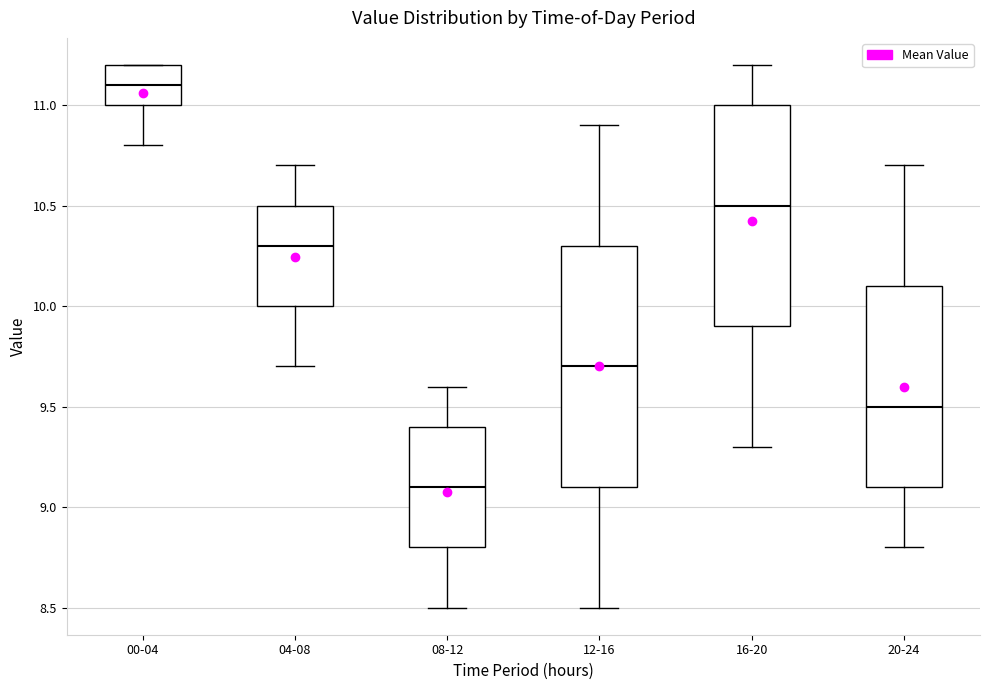

Which box's median line is the lowest?

08-12